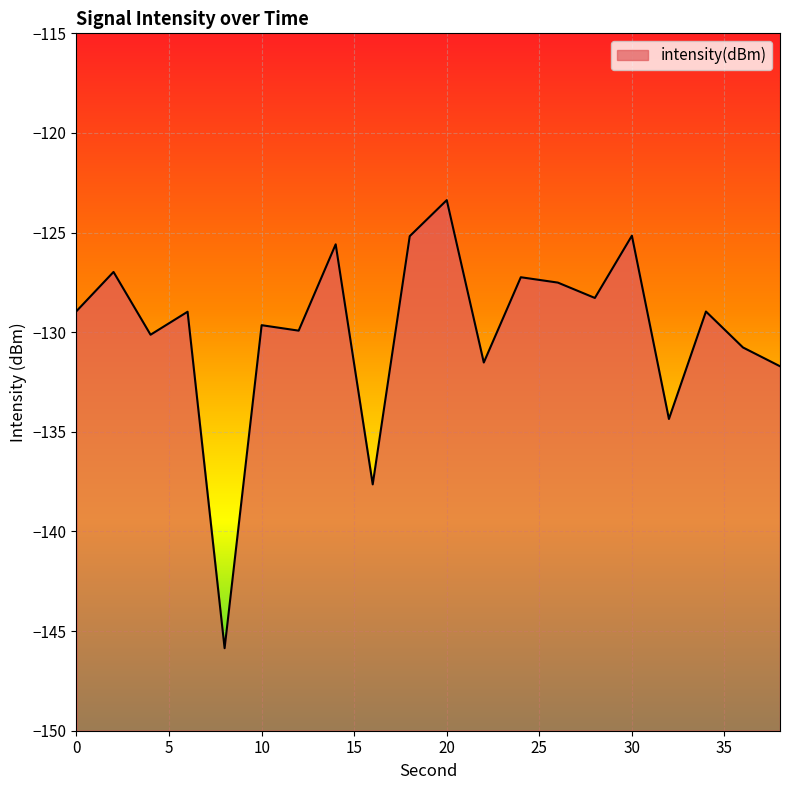

Is it true that the value at 30 is -216.8?

False